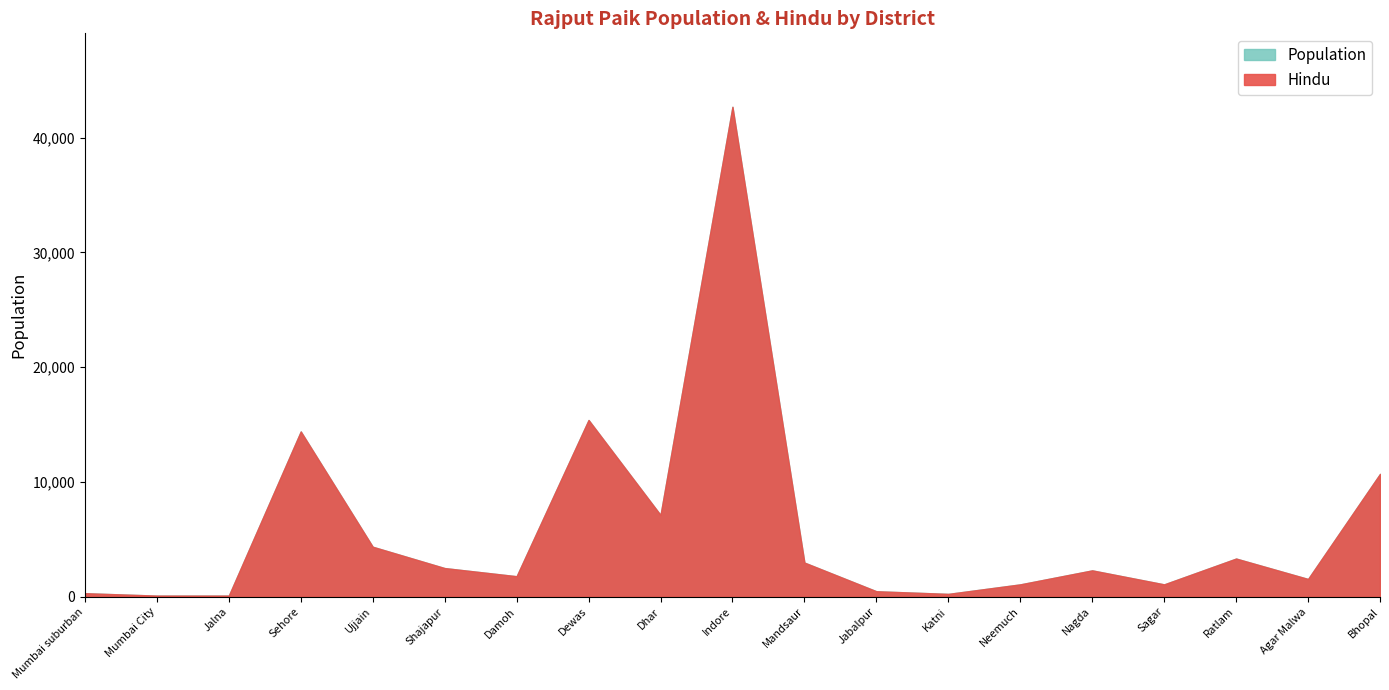

What is the difference between the second highest and minimum values in the Population series?

15310